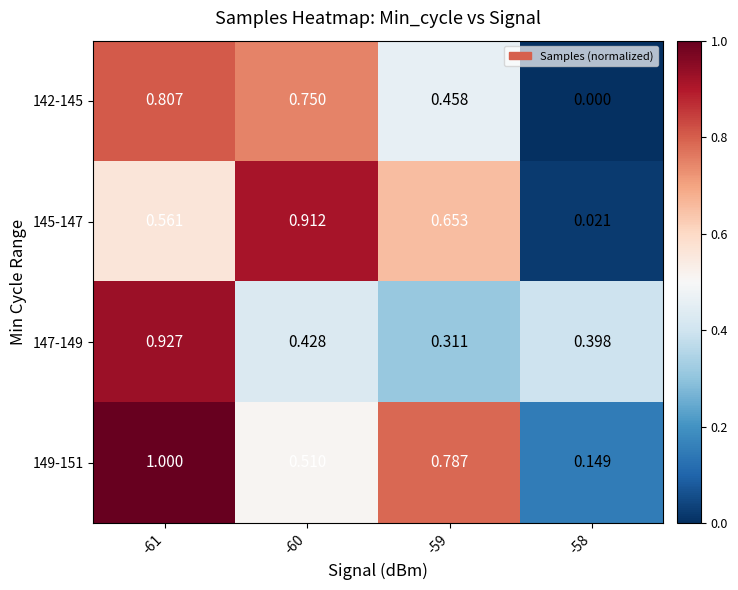

Is the value of 147-149 at -60 greater than the value of 145-147 at -58?

Yes